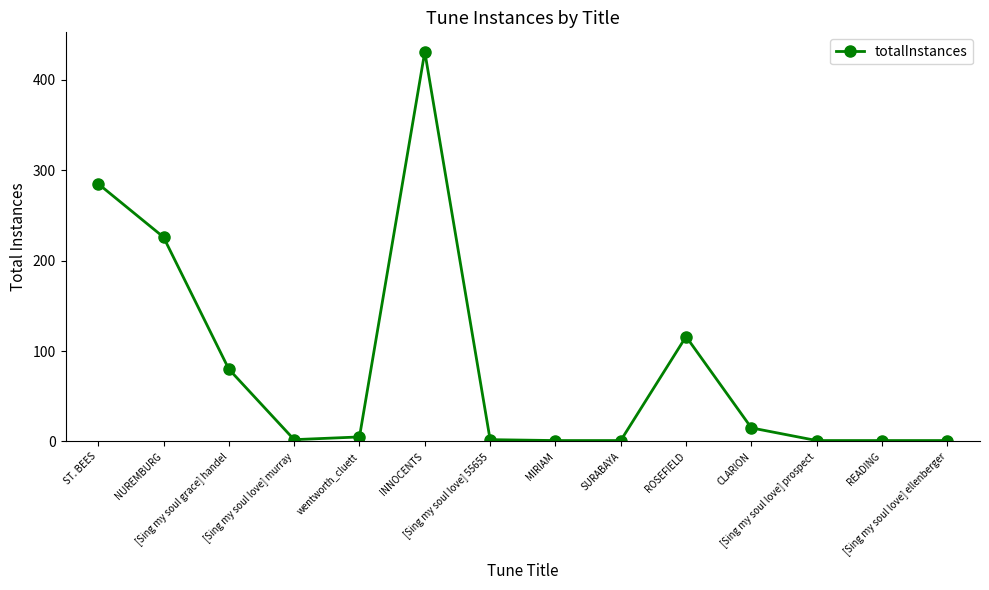

What is the sum of all values?

1167